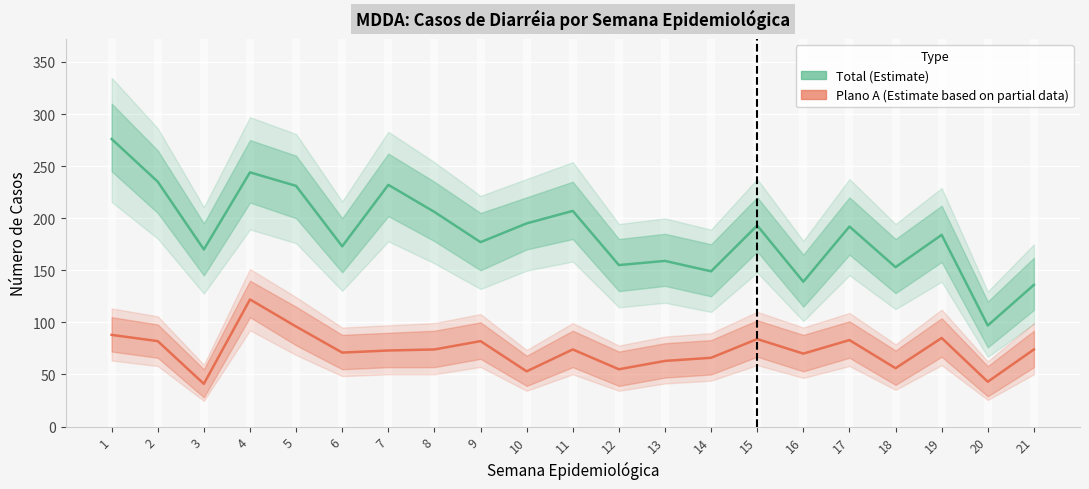

Is this an area chart (filled region under the line)?

No